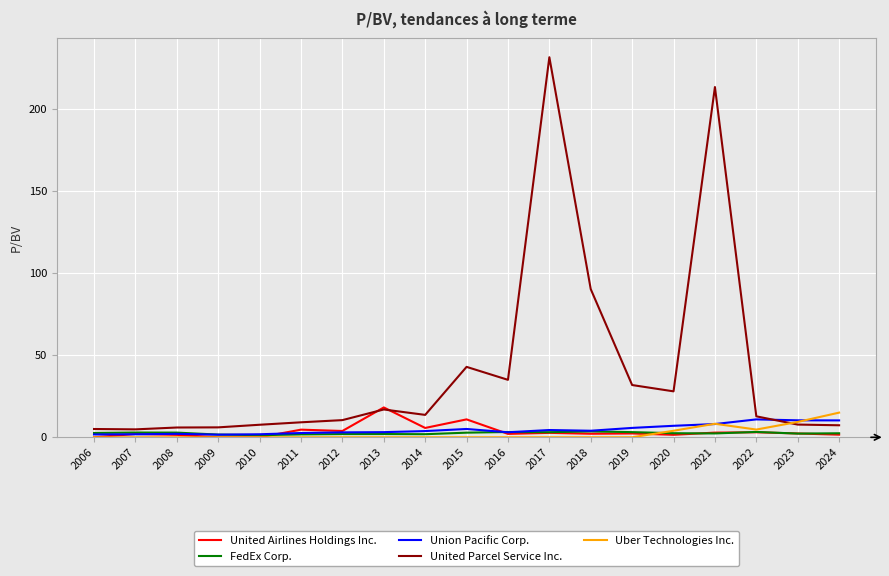

Is the value of Uber Technologies Inc. at 2018 greater than the value of Union Pacific Corp. at 2023?

No